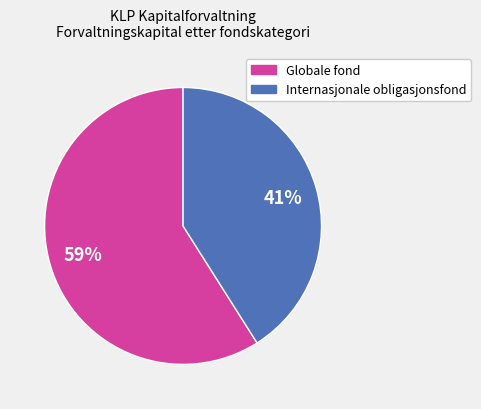

Does any single category account for the majority?

Yes